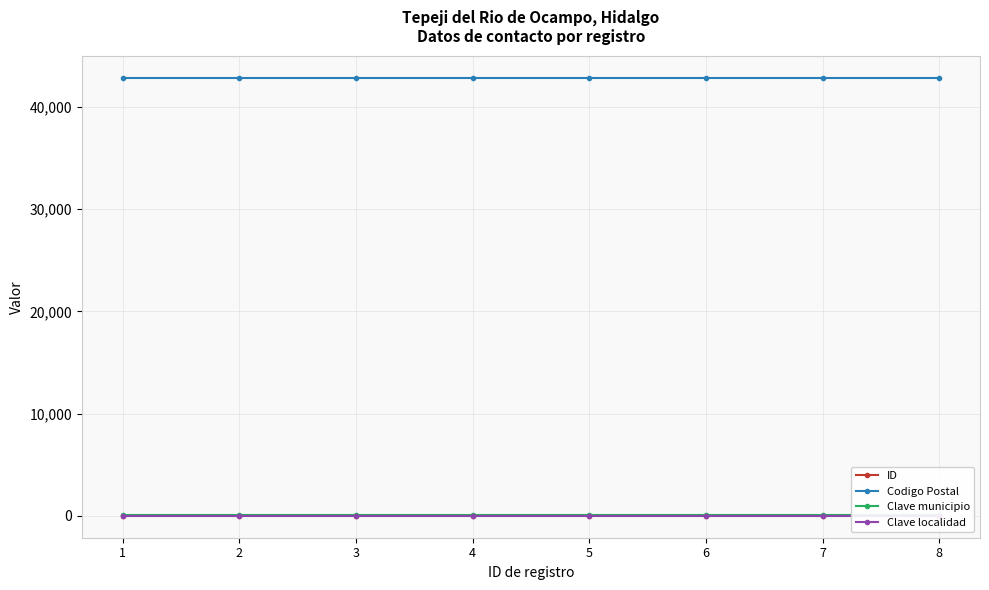

What is the total value across all series at 2?

42916